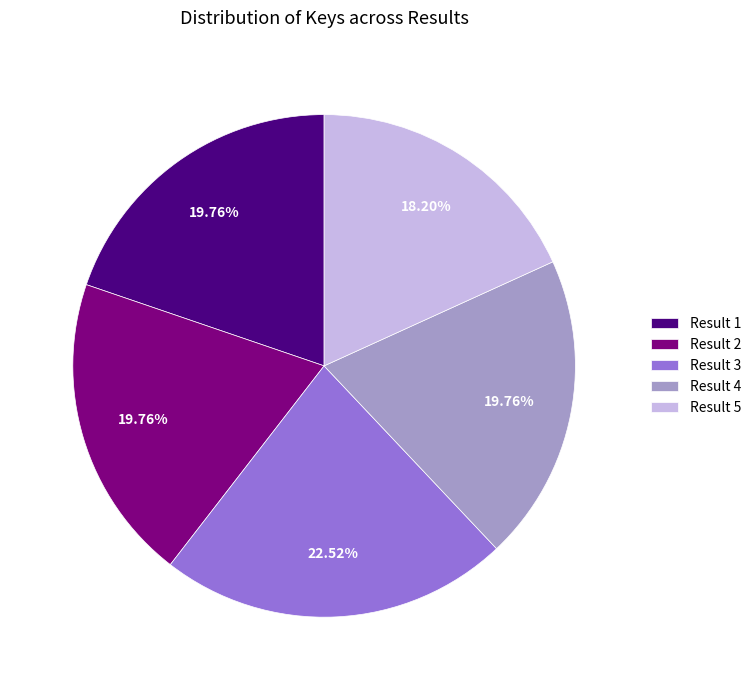

To the nearest percent, what percentage of the pie is Result 2?

20%